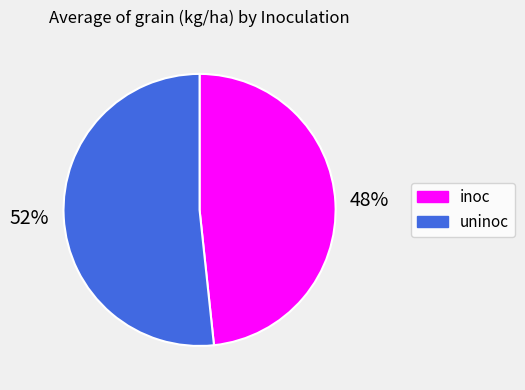

The inoc slice represents 57% of the pie. True or false?

False